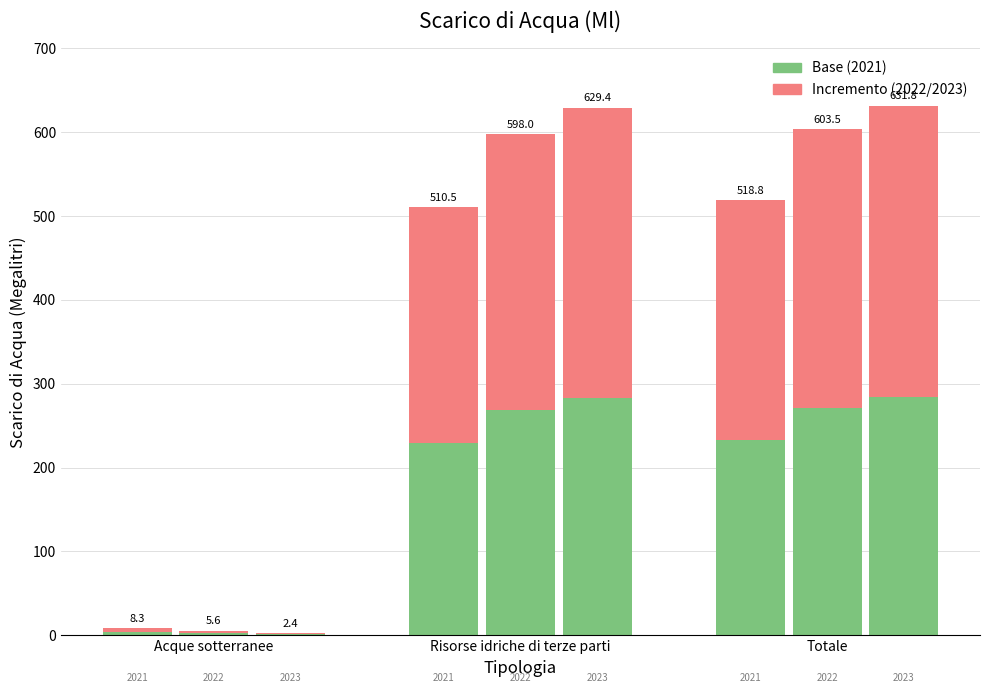

List the series in order of their overall mean, highest first.

2023, 2022, 2021